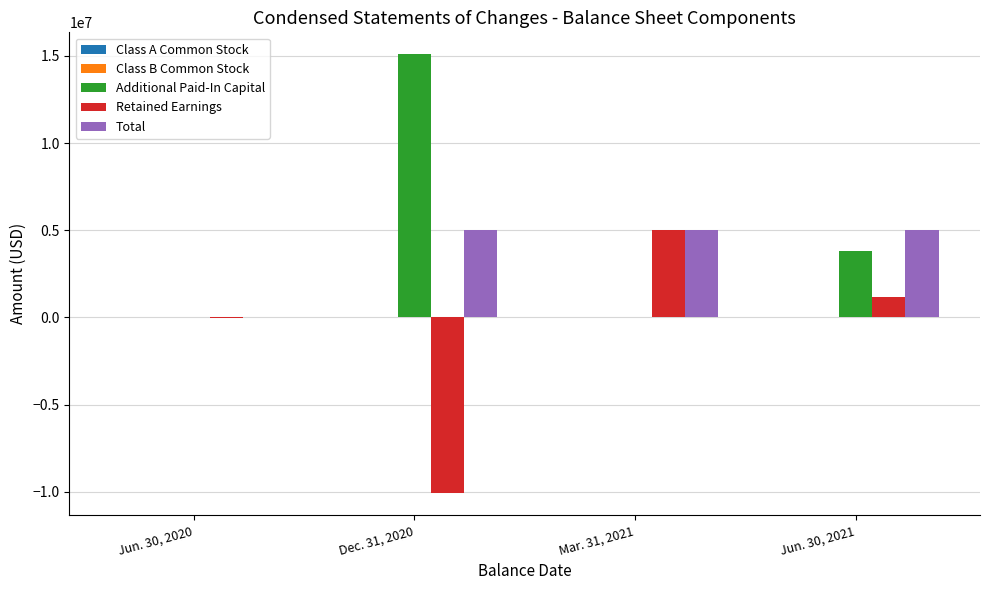

Read the Total value at Jun. 30, 2020, to the nearest 10.

14200